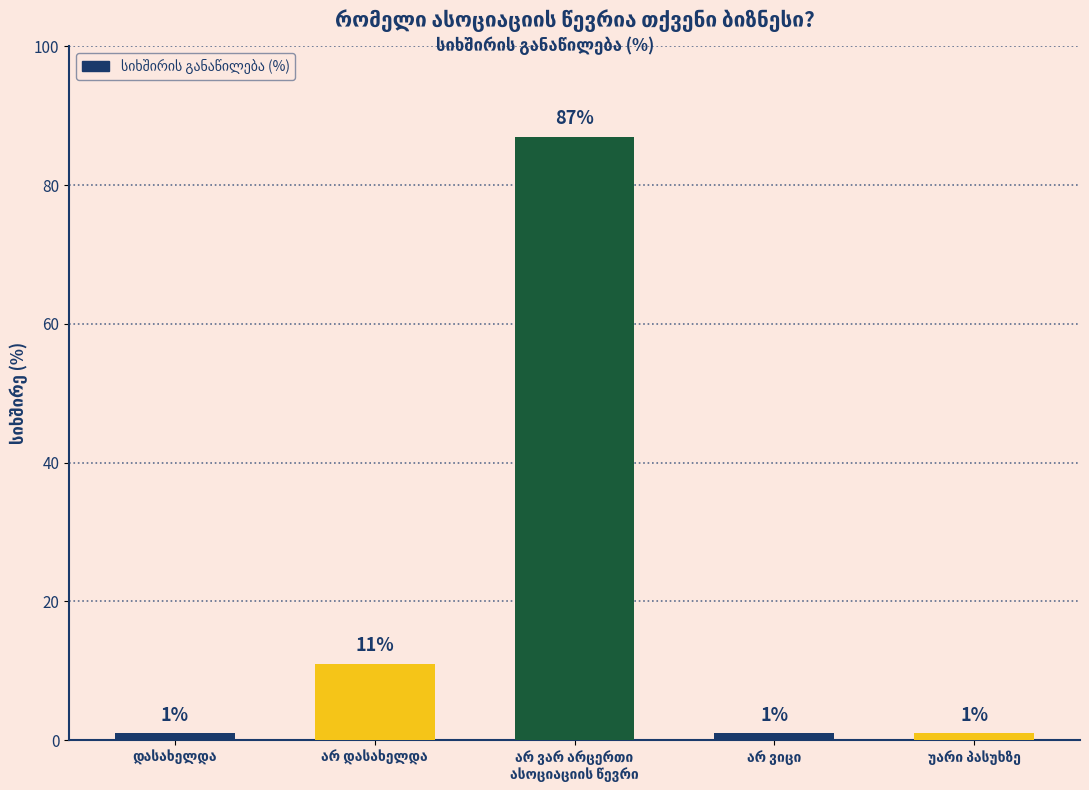

What is the difference between the maximum and minimum values?

86